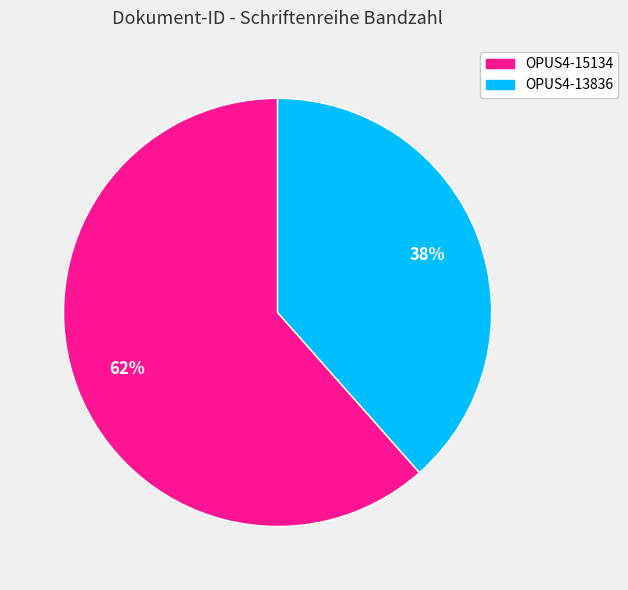

What is the majority slice?

OPUS4-15134